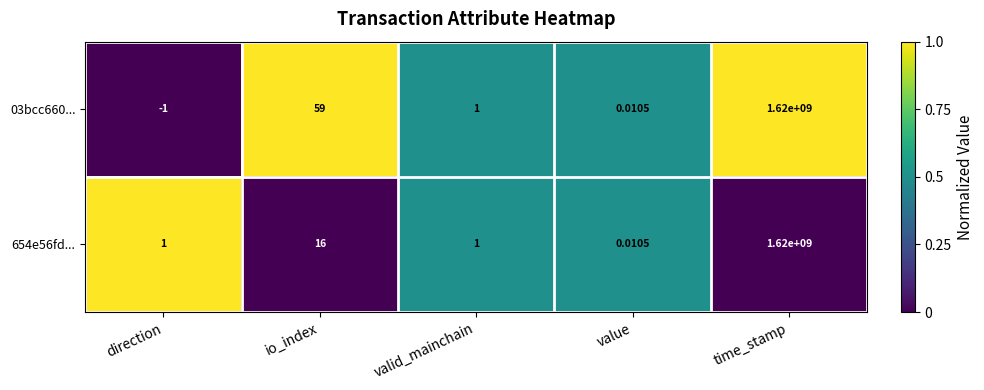

Where does the 03bcc660... series first go above 1?

io_index